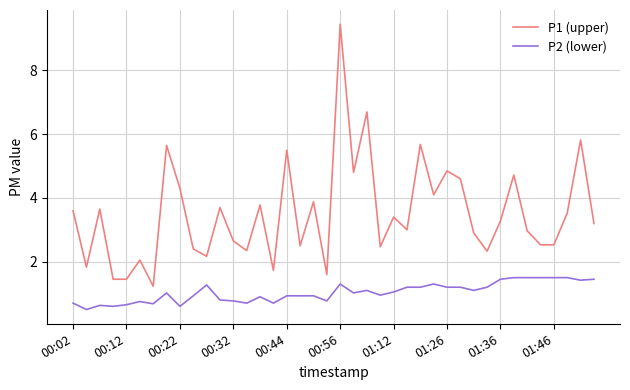

True or false: P1 (upper) and P2 (lower) intersect in this chart.

False